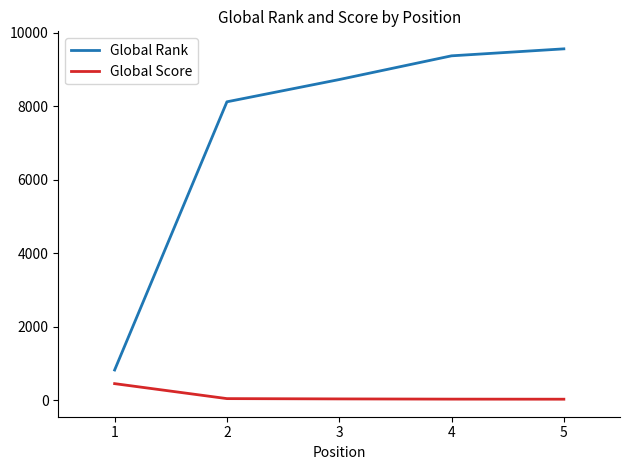

True or false: Global Score and Global Rank cross at least once.

False